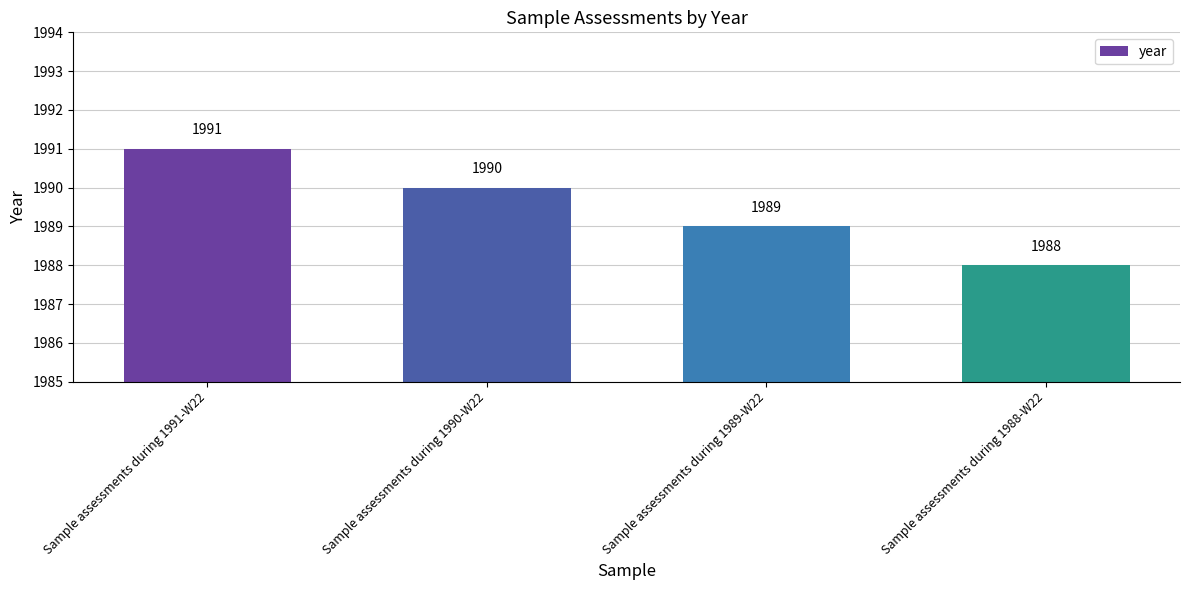

How many bars are there in total?

4